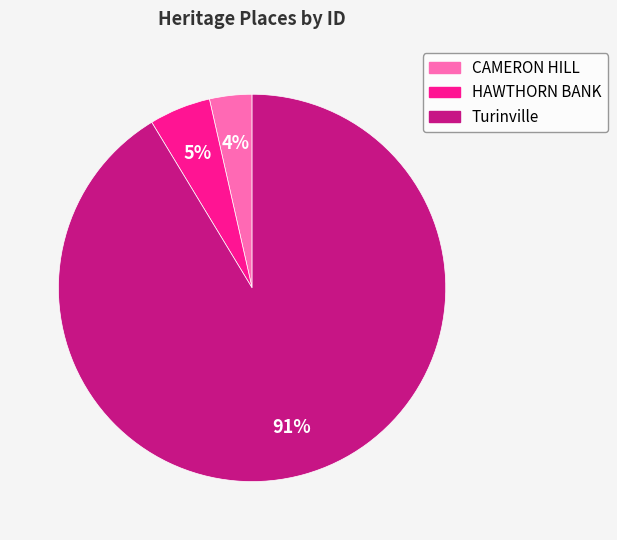

Which has a higher value, HAWTHORN BANK or CAMERON HILL?

HAWTHORN BANK